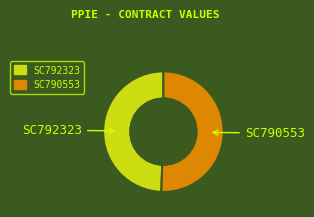

Is SC792323 the majority of the pie?

No